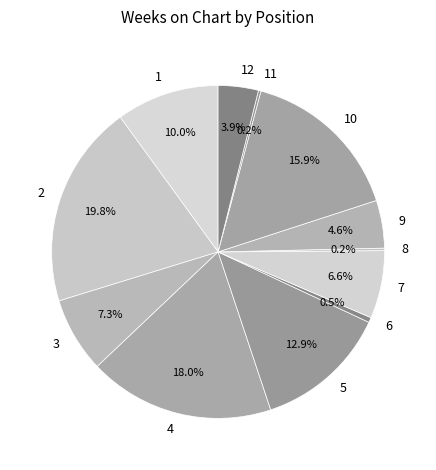

Which has a higher value, 9 or 4?

4